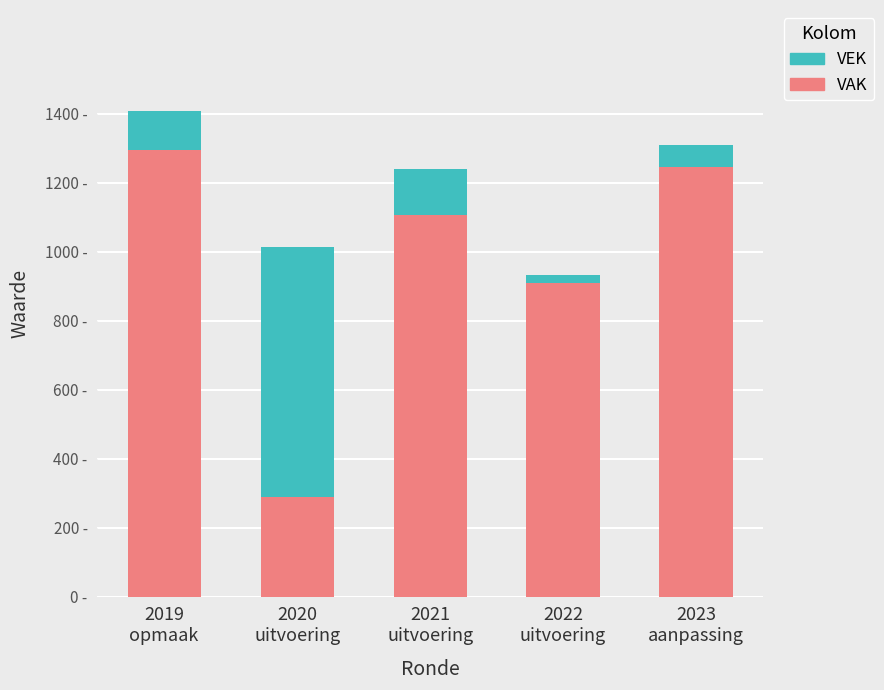

Rank the series by their average value, from lowest to highest.

VEK, VAK